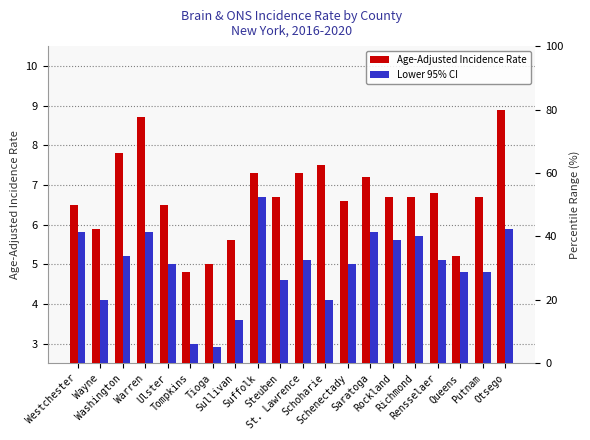

Is it true that Age-Adjusted Incidence Rate equals 6.7 at Putnam?

True